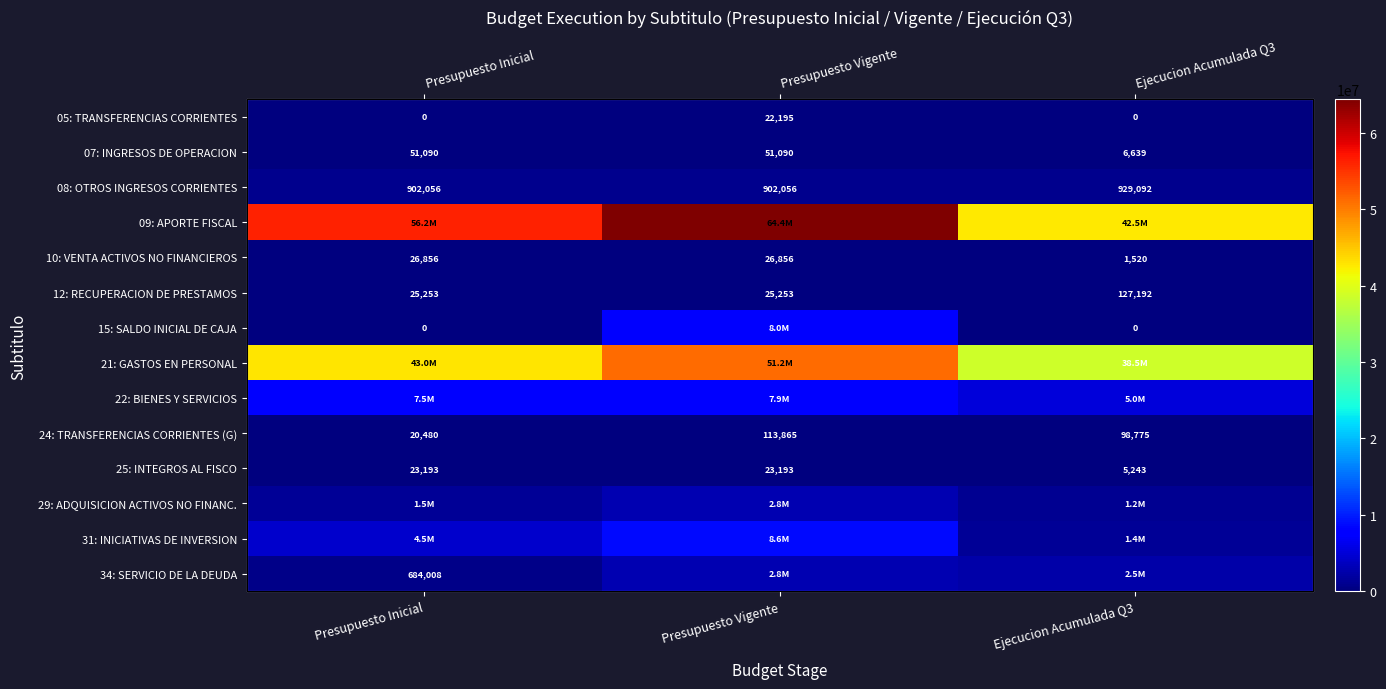

Between Ejecucion Acumulada Q3 and Presupuesto Inicial, which is larger?

Ejecucion Acumulada Q3